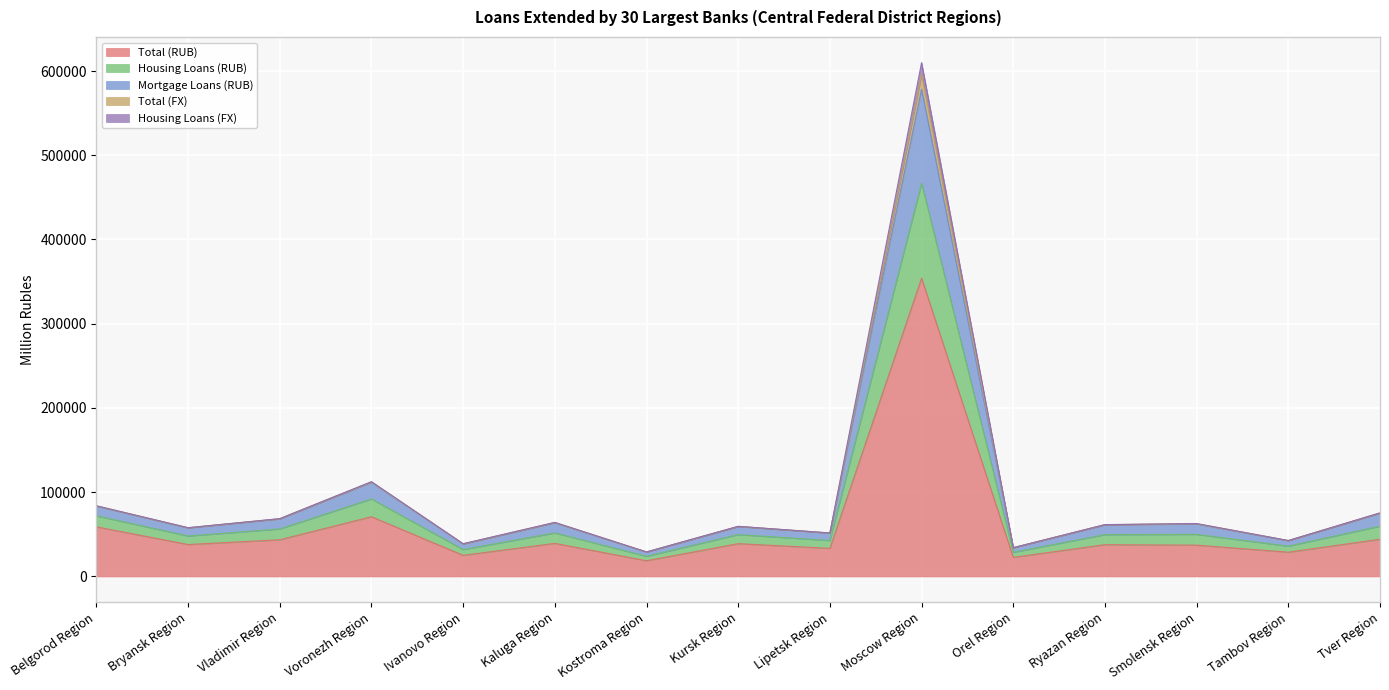

What position from the right is Voronezh Region?

12